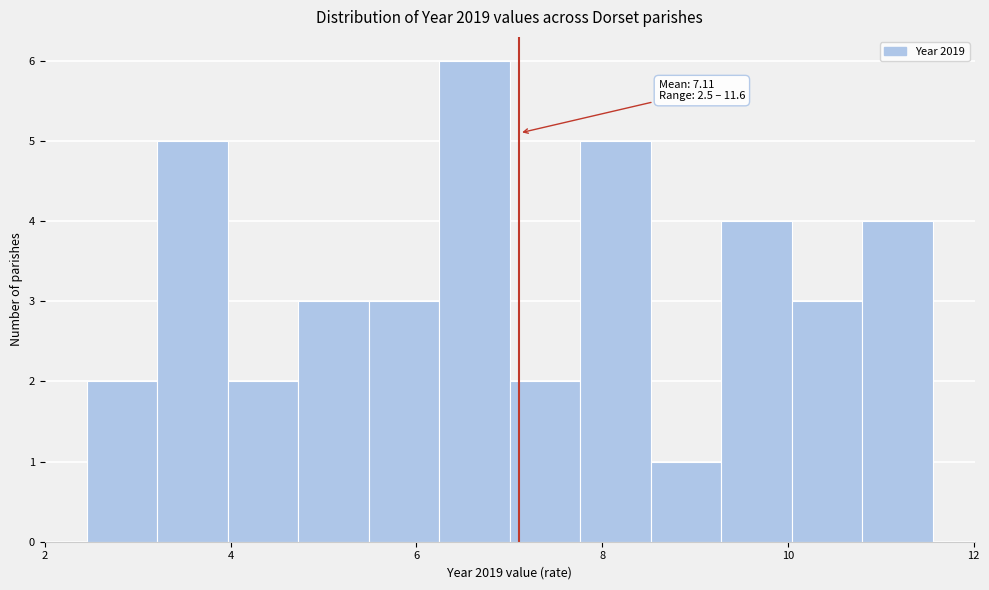

Around what value on the x-axis is the tallest bar? Give the approximate position of its centre, as read against the axis.

6.6